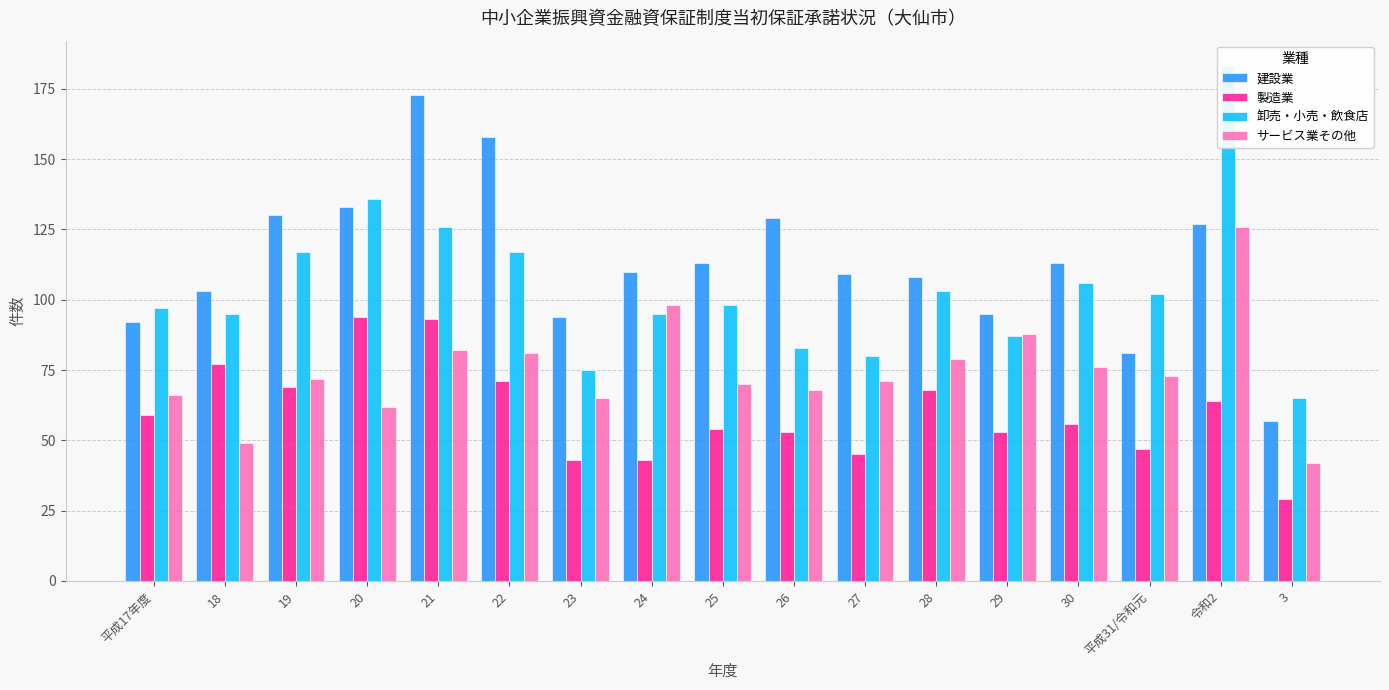

How many categories are shown in the chart?

17